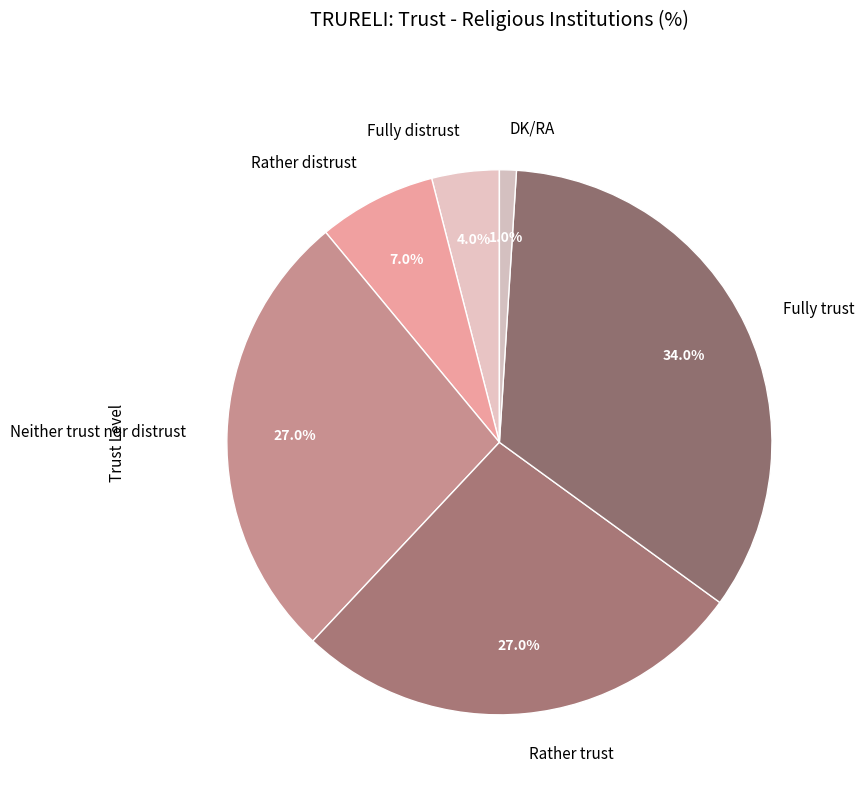

Is the sum of Neither trust nor distrust and Fully trust greater than half?

Yes